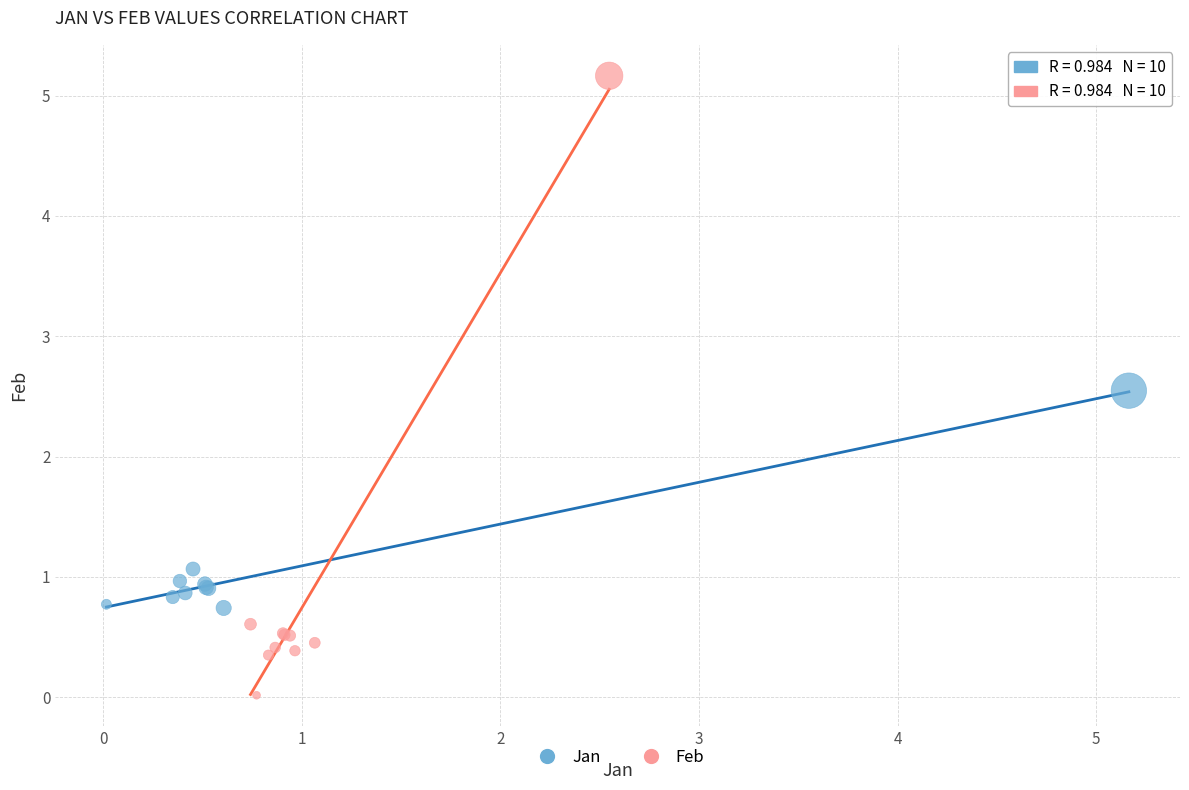

Which series reaches the maximum Y coordinate?

Feb